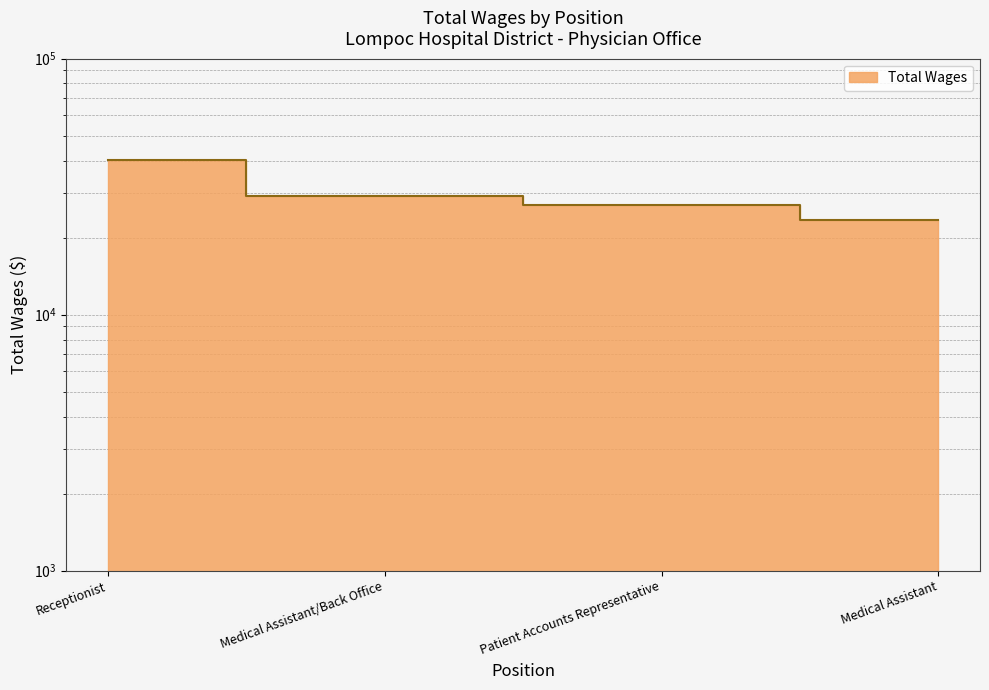

Count the number of categories in the chart.

4